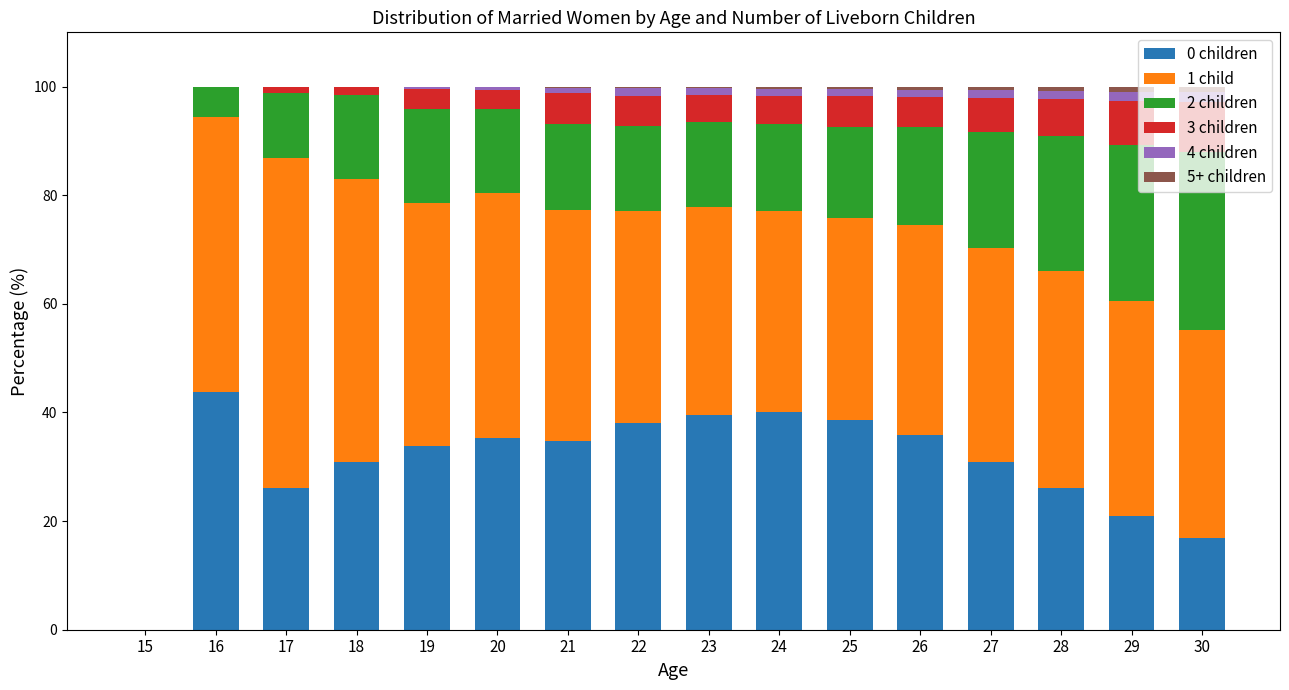

The 0 children series shows 0.0 at 15. True or false?

True